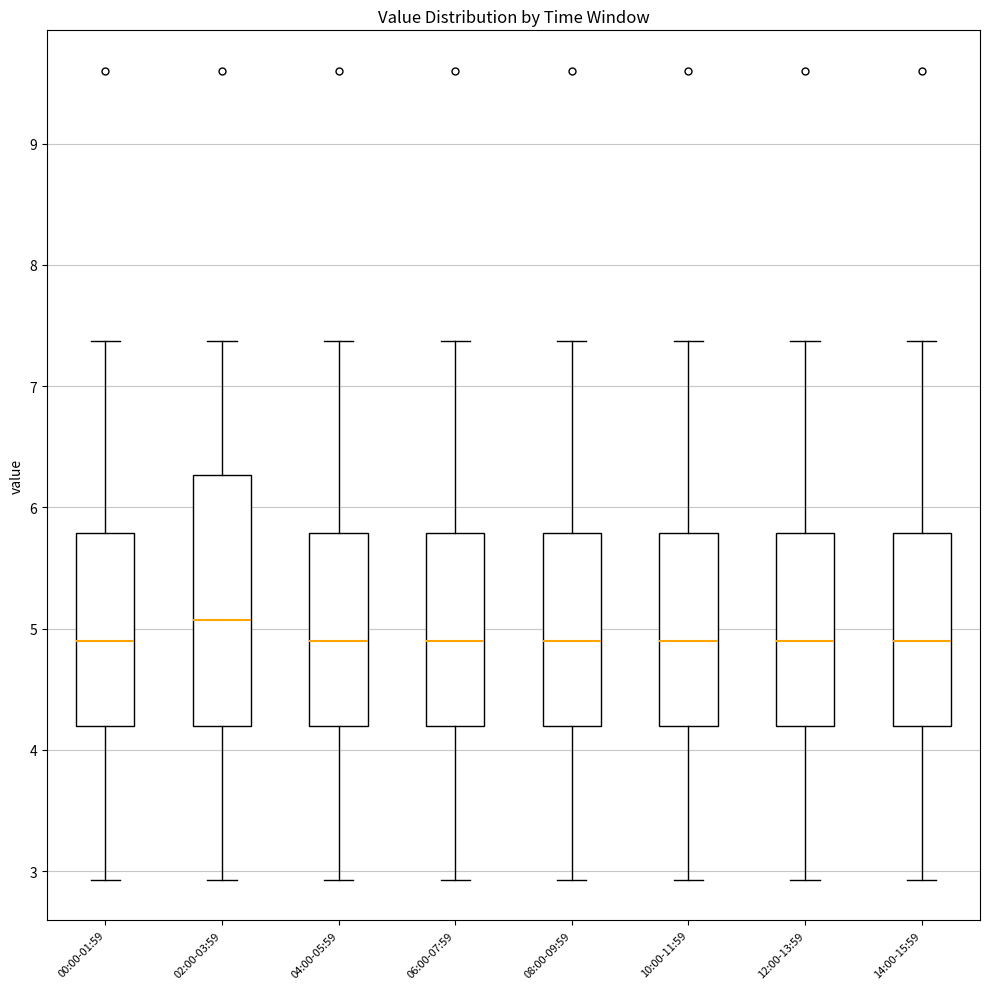

Reading left to right, transcribe this box plot: for each box, give where its median line is, the range the box spans, and where its two whiskers end, as read against the y-axis. The values are not printed on the chart, so give them approximately, as read against the axis.

00:00-01:59: median 4.9, box 4.2 to 5.8, whiskers 2.9 to 7.4
02:00-03:59: median 5.1, box 4.2 to 6.3, whiskers 2.9 to 7.4
04:00-05:59: median 4.9, box 4.2 to 5.8, whiskers 2.9 to 7.4
06:00-07:59: median 4.9, box 4.2 to 5.8, whiskers 2.9 to 7.4
08:00-09:59: median 4.9, box 4.2 to 5.8, whiskers 2.9 to 7.4
10:00-11:59: median 4.9, box 4.2 to 5.8, whiskers 2.9 to 7.4
12:00-13:59: median 4.9, box 4.2 to 5.8, whiskers 2.9 to 7.4
14:00-15:59: median 4.9, box 4.2 to 5.8, whiskers 2.9 to 7.4